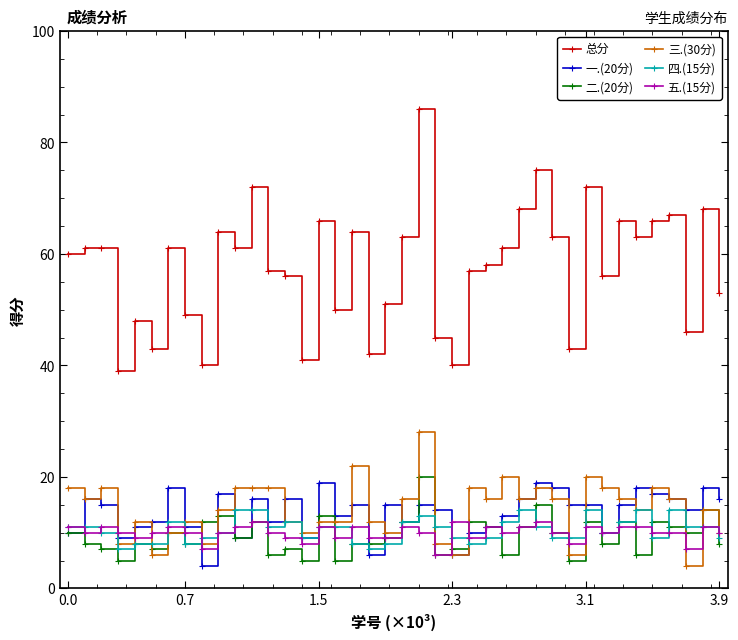

True or false: 五.(15分) has more than 2 points higher than both neighbors.

True